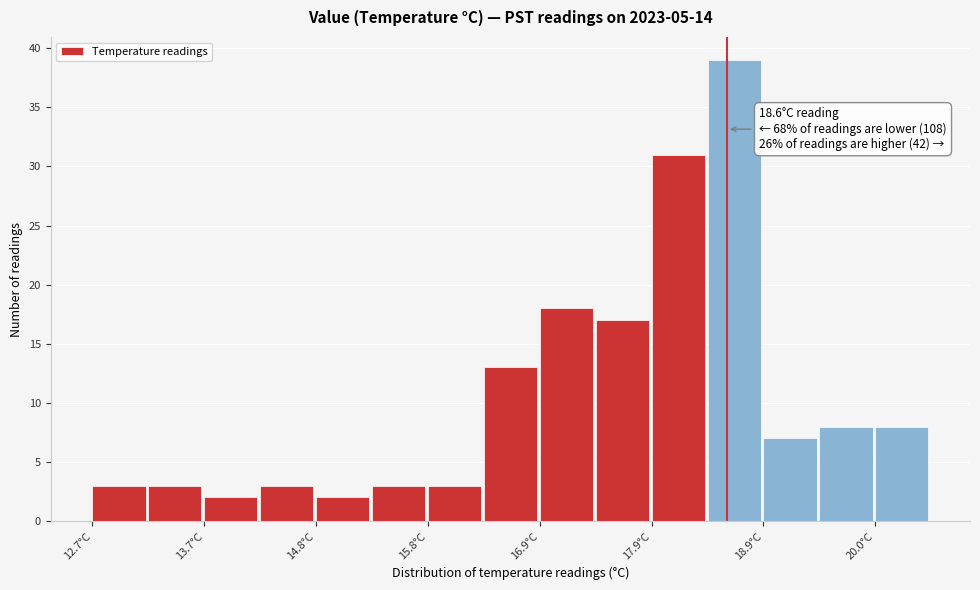

Read against the x-axis, roughly where is the centre of the tallest bar?

18.6